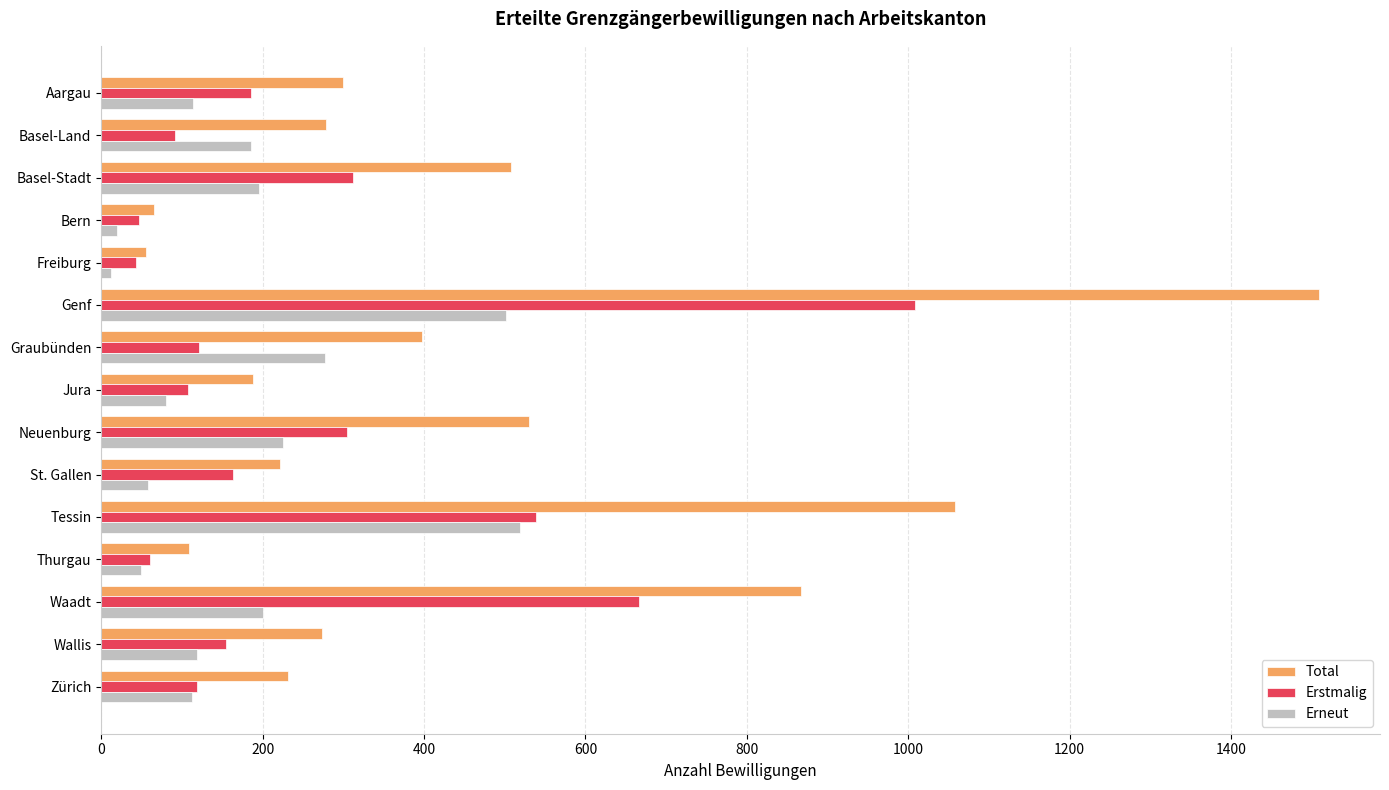

What are all the series names shown in the legend?

Total, Erstmalig, Erneut